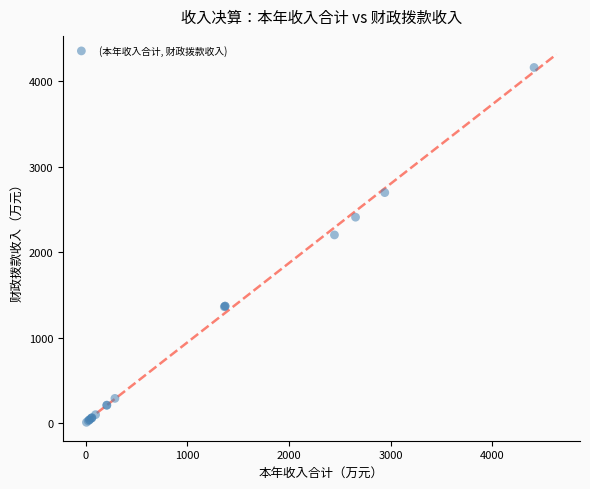

What Y value in the scatter plot is closest to 2084?

2201.6